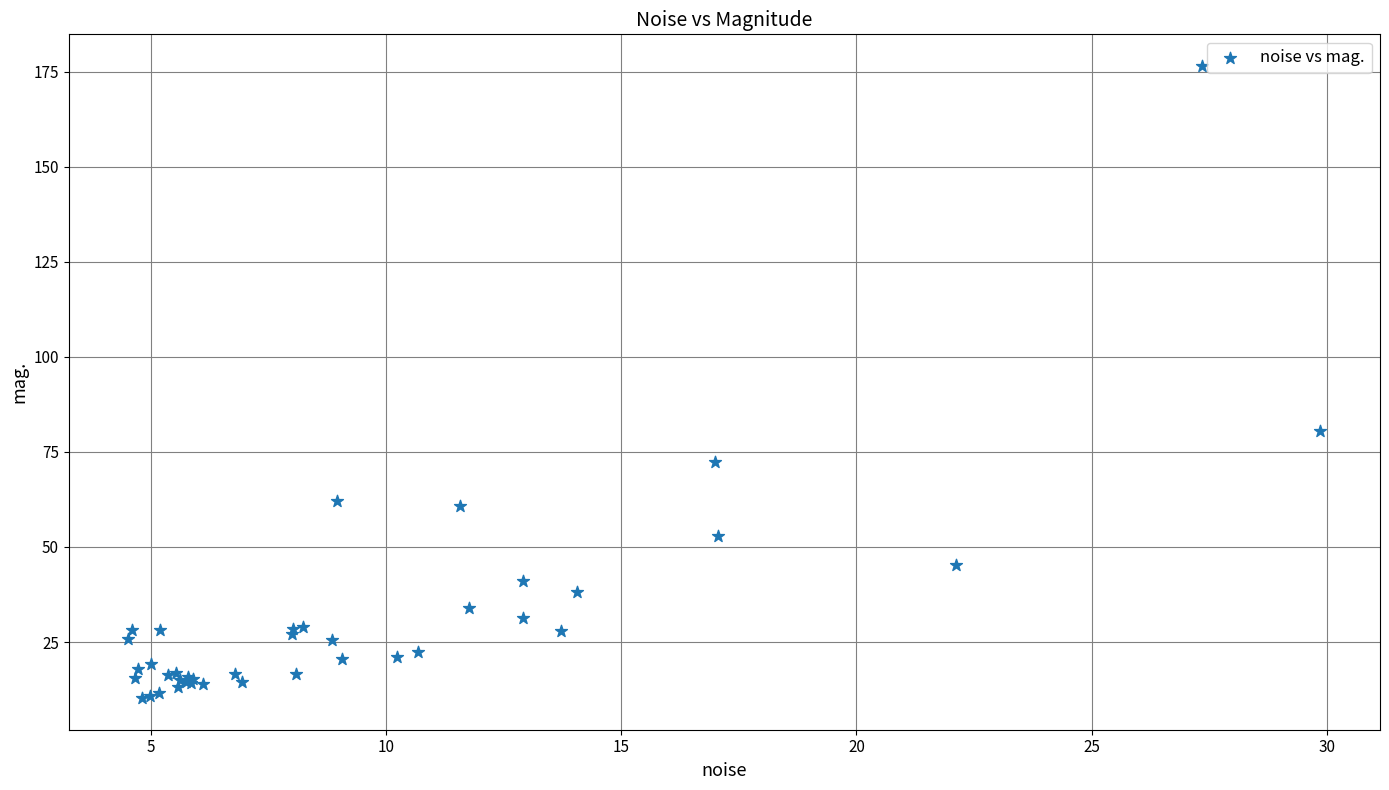

What Y value in the scatter plot is closest to 93?

80.5